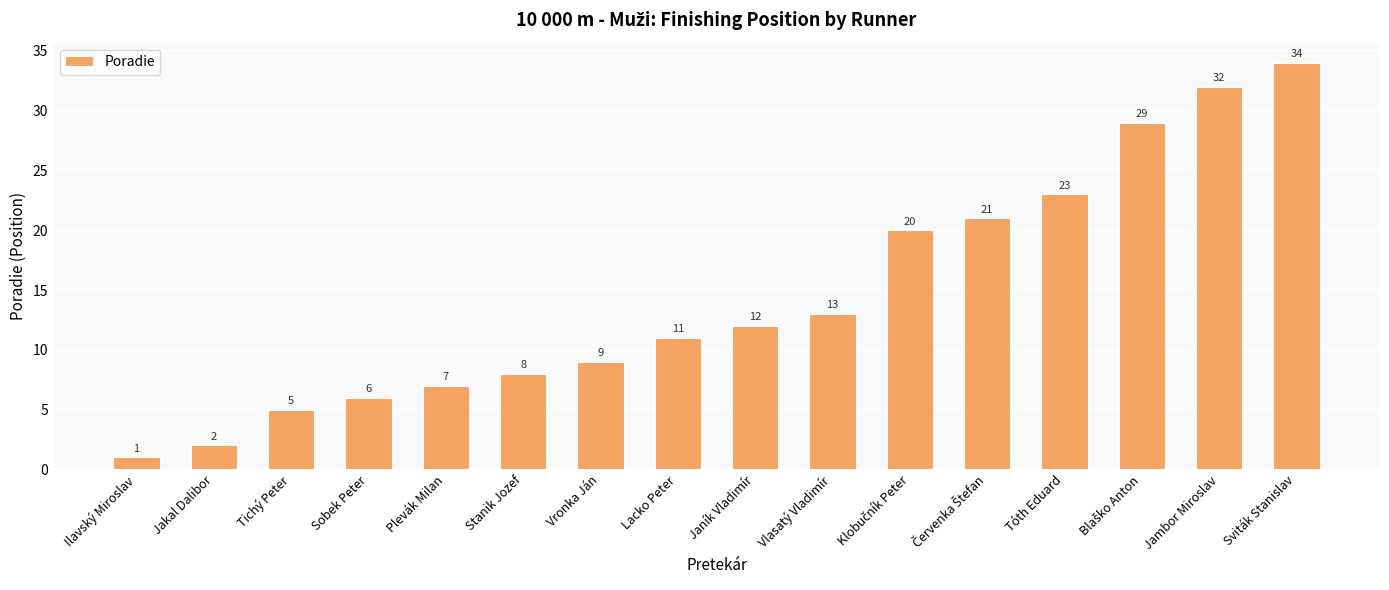

What value does the data have at Lacko Peter, to the nearest 10?

10